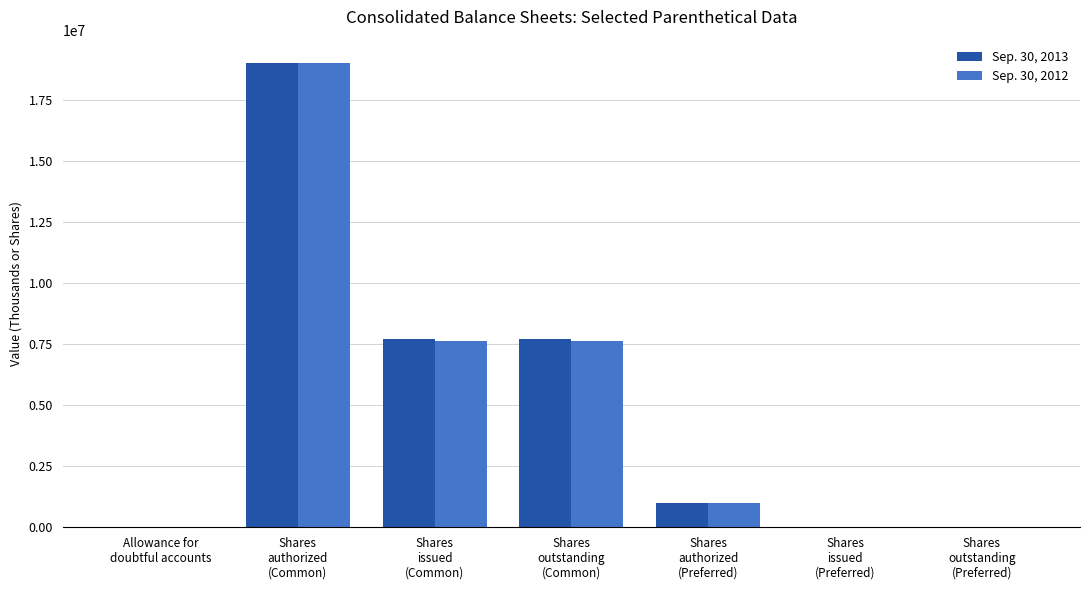

Read the Sep. 30, 2013 value at Allowance for
doubtful accounts.

87